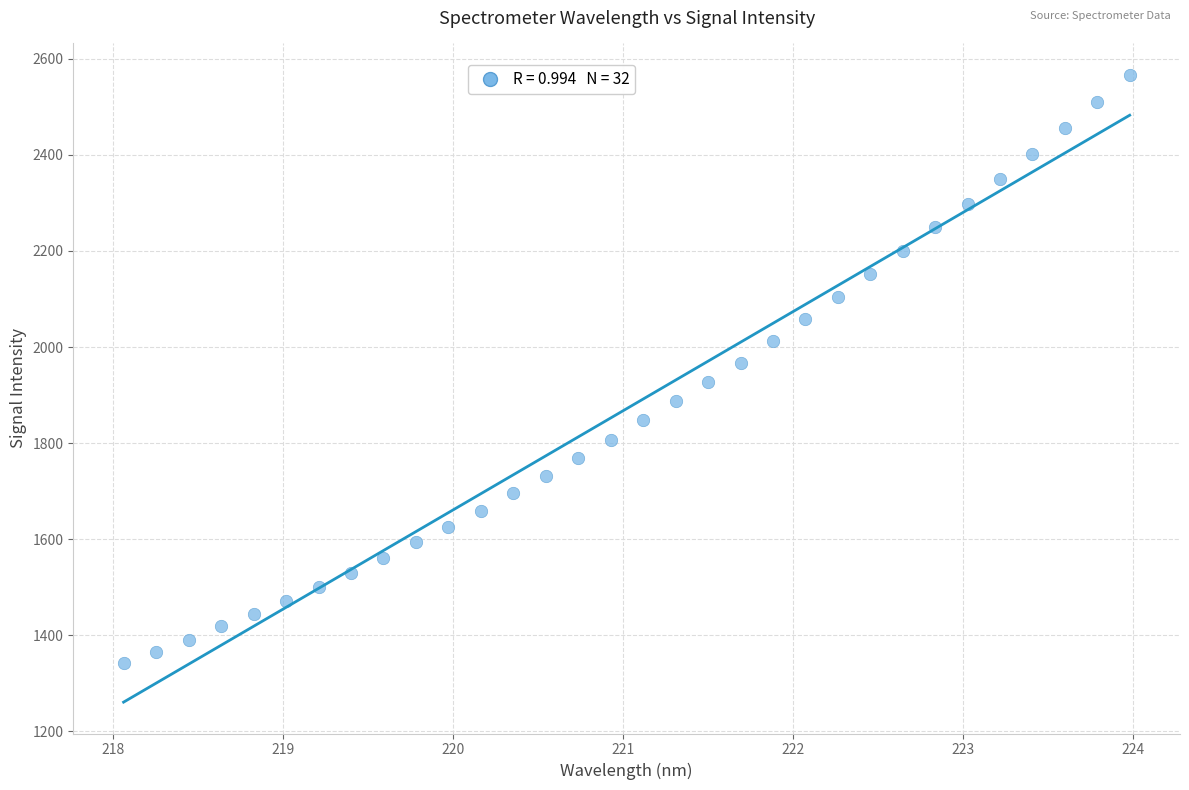

What is the range of Y values (max minus min)?

1225.7